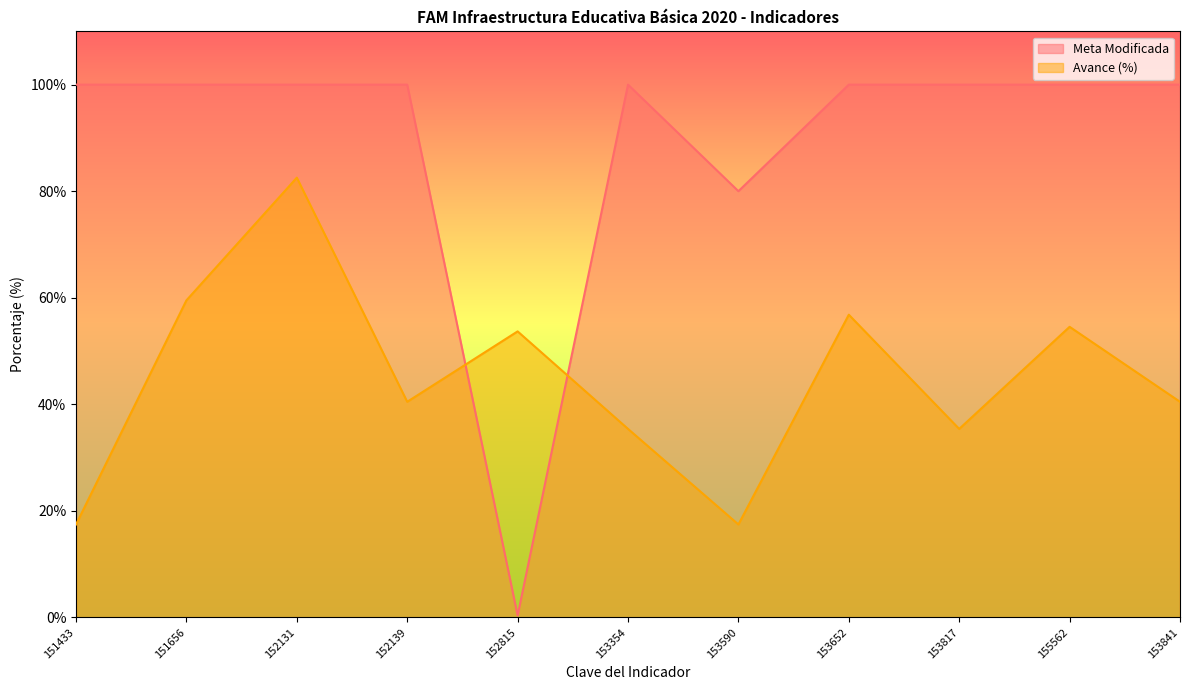

What is the highest value of the Avance (%) series?

82.5